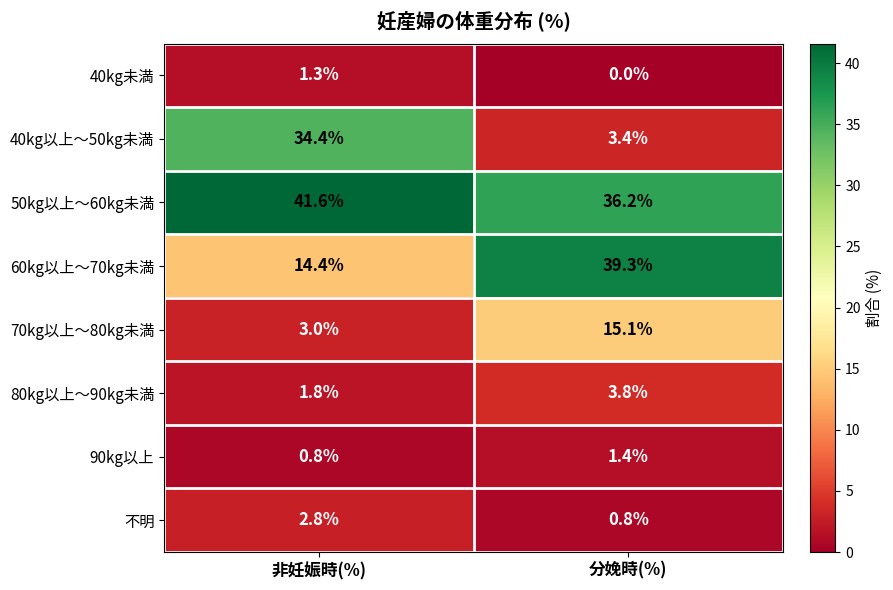

What is the total value across all series at 分娩時(%)?

100.0